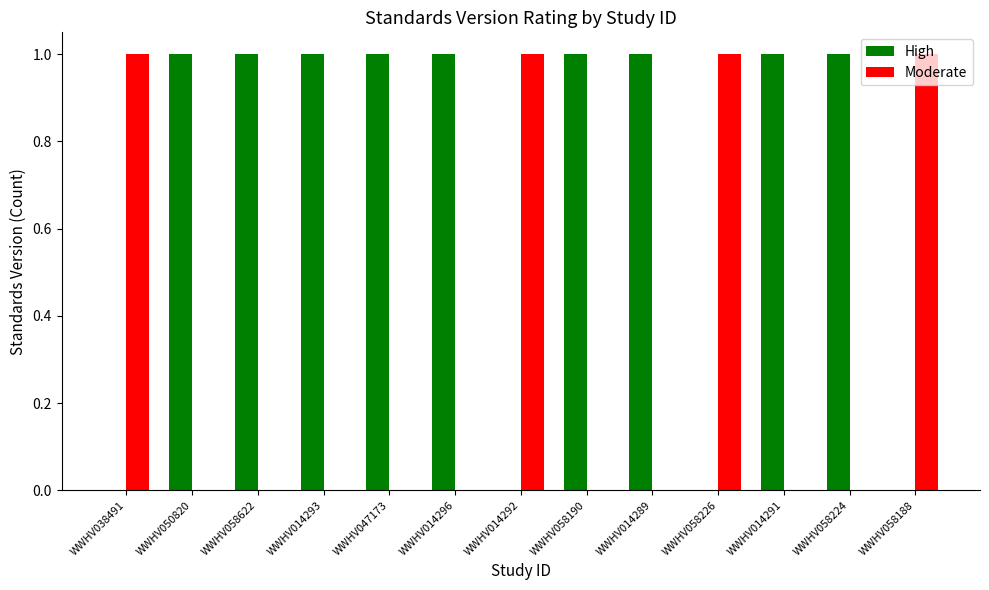

Is the value of High at WWHV050820 greater than the value of Moderate at WWHV050820?

Yes